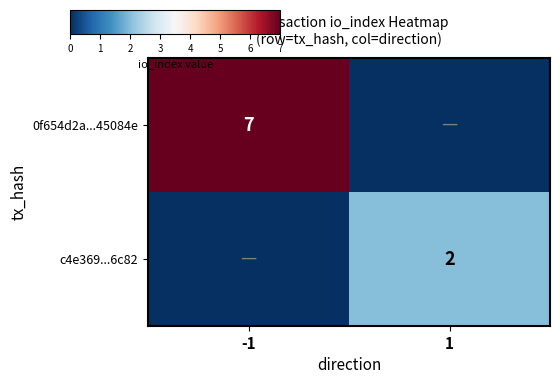

Which label corresponds to the largest value in the chart?

-1